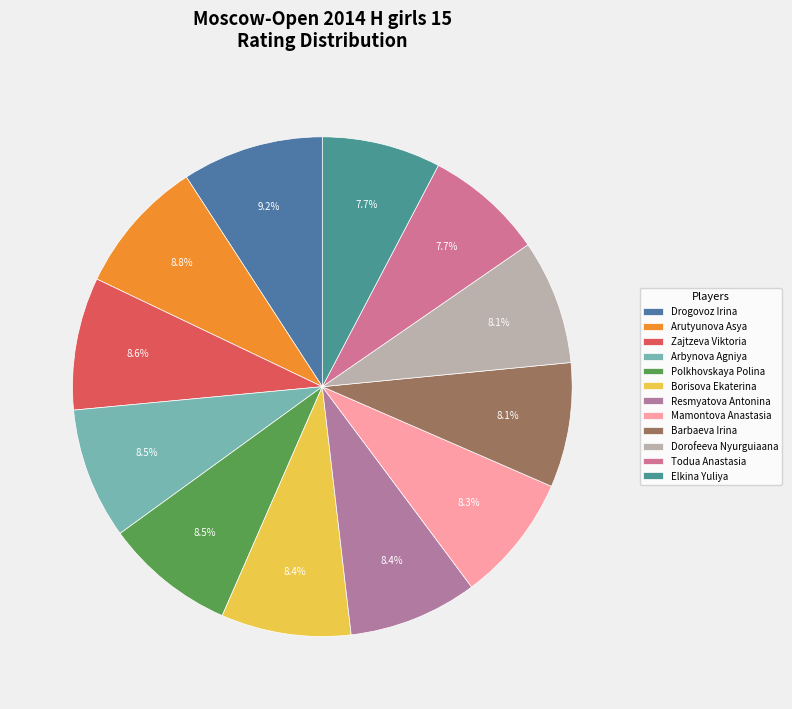

Rank the categories by value from highest to lowest.

Drogovoz Irina, Arutyunova Asya, Zajtzeva Viktoria, Arbynova Agniya, Polkhovskaya Polina, Borisova Ekaterina, Resmyatova Antonina, Mamontova Anastasia, Barbaeva Irina, Dorofeeva Nyurguiaana, Todua Anastasia, Elkina Yuliya